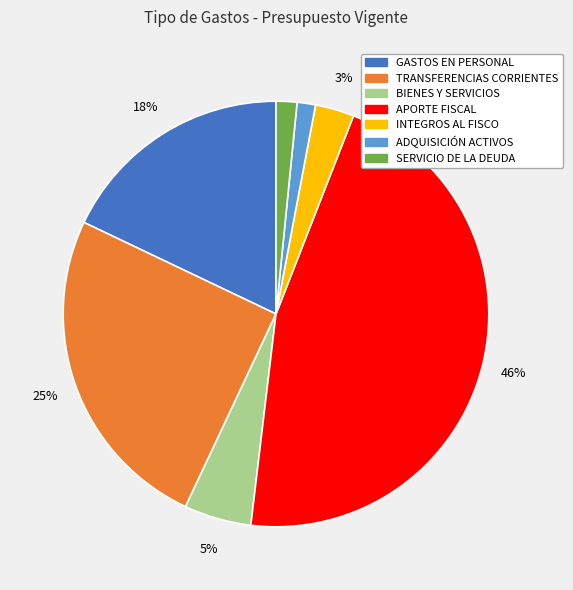

Is there any slice that represents more than half of the pie?

No